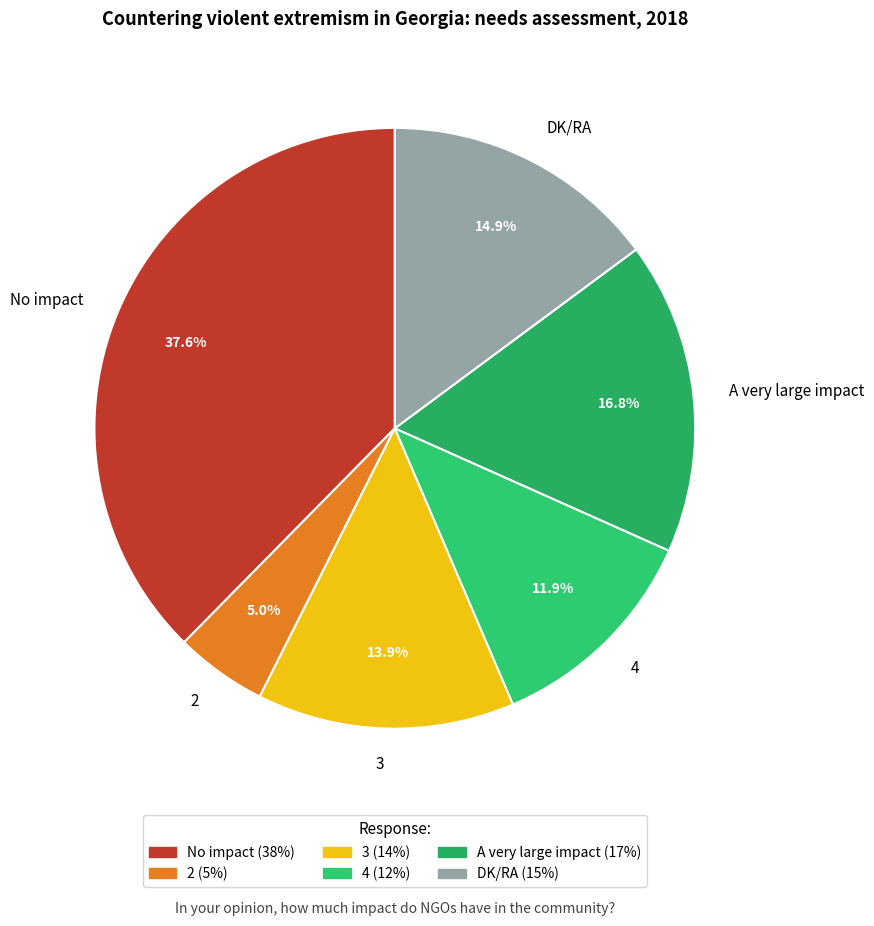

Combined, do 4 and 2 account for over 50%?

No